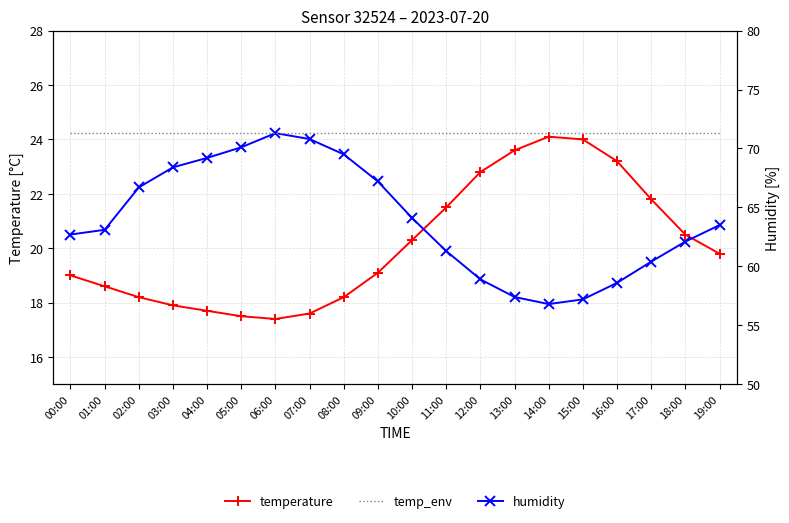

The value of hum_env at 01:00 is 71.3. True or false?

True